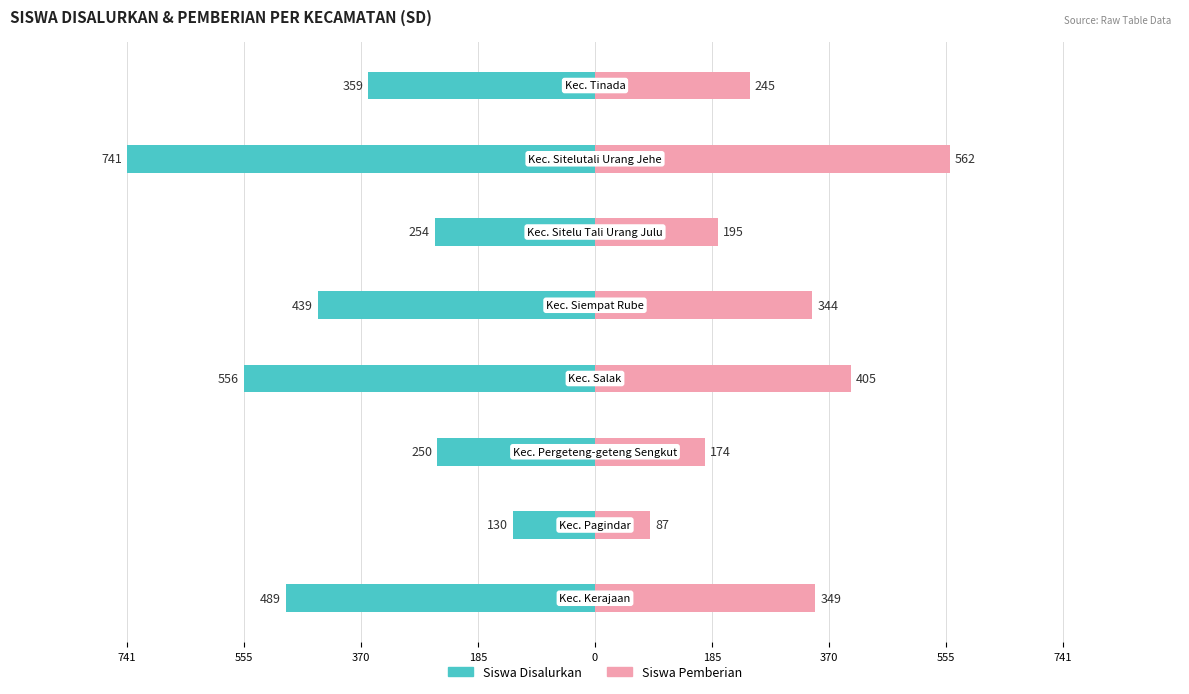

Count the number of categories in the chart.

8